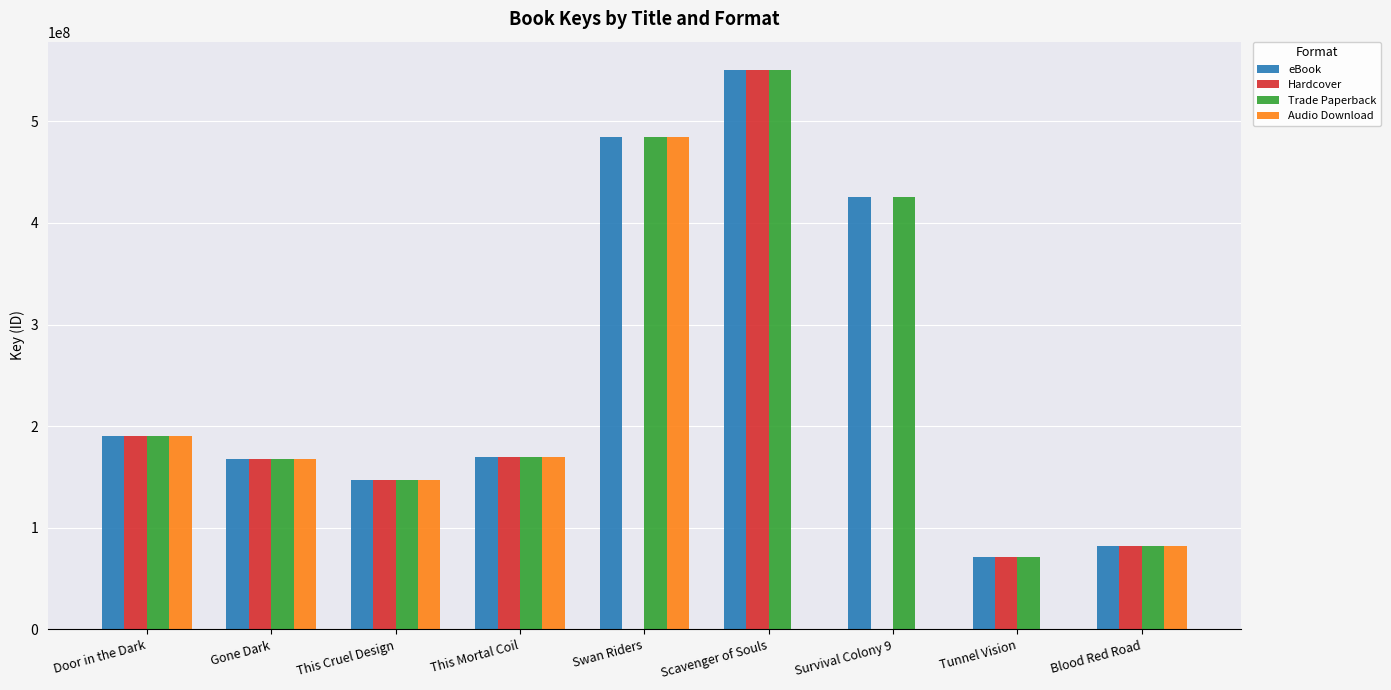

Which category has the highest value across all series?

Scavenger of Souls